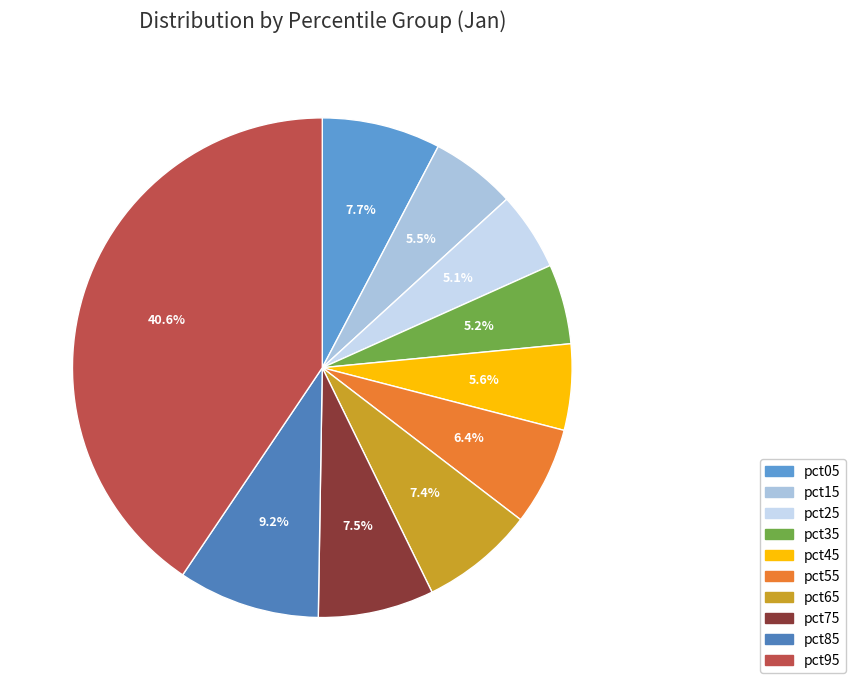

Does pct35 account for over 50% of the chart?

No